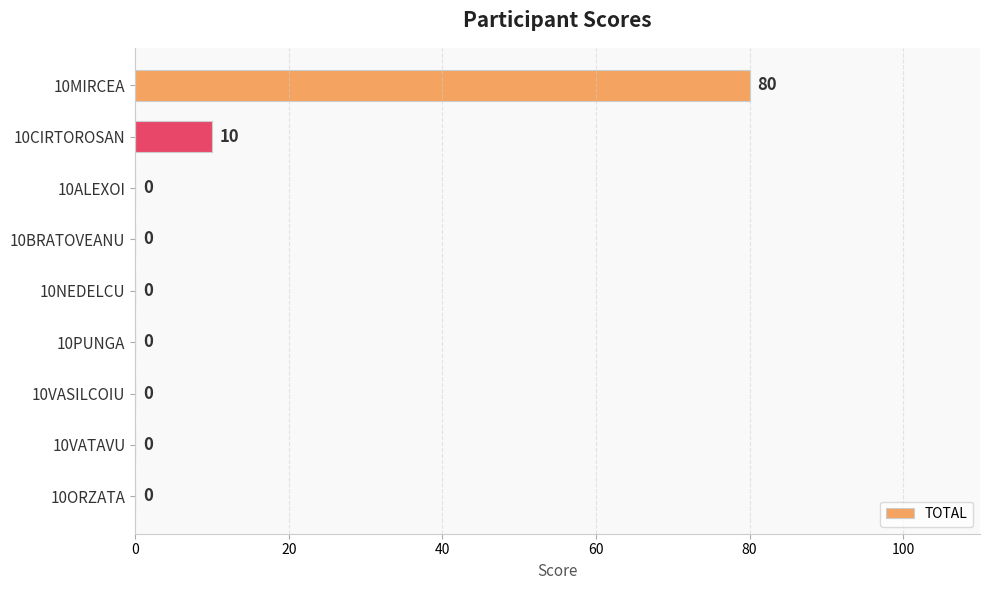

Are the bars grouped side by side (vs. stacked)?

No